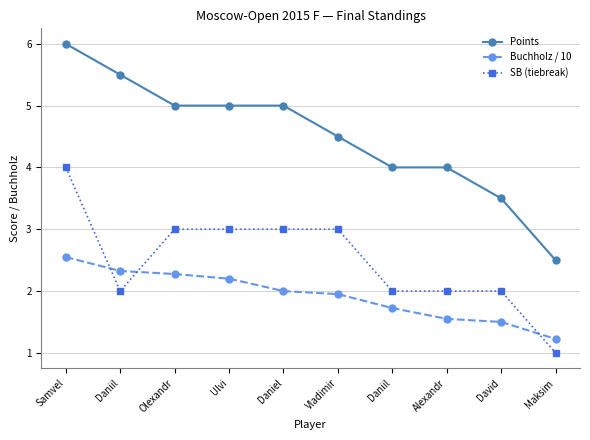

What is the difference between the maximum and minimum values in the Points series?

3.5